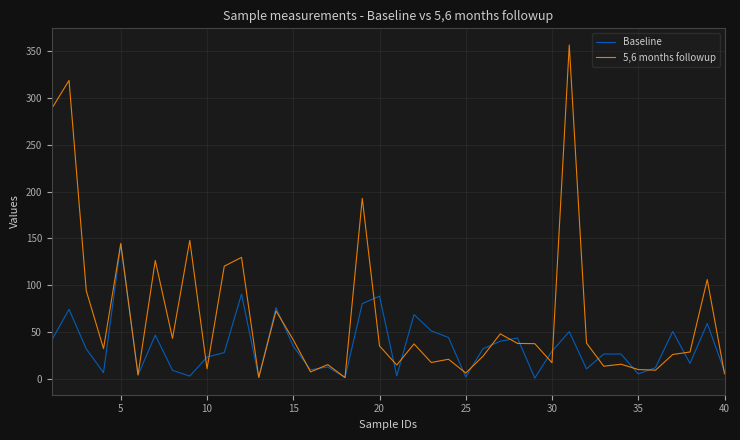

Which series has the largest total across all categories?

5,6 months followup